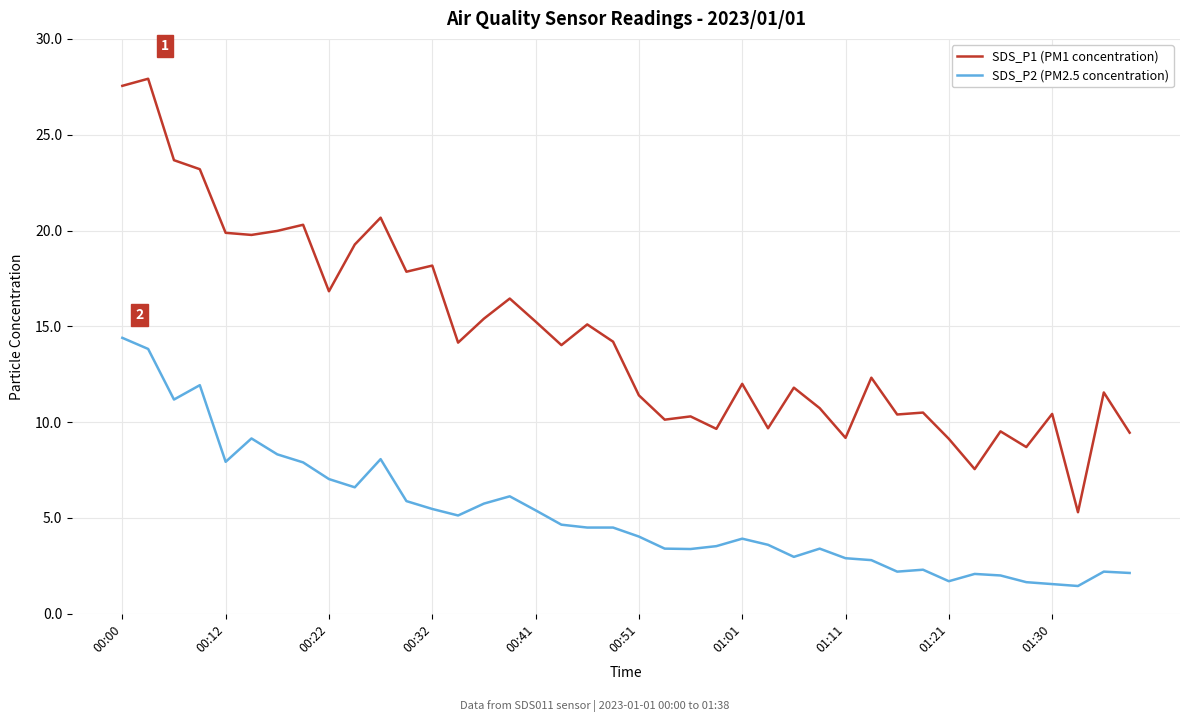

Which series has the largest total across all categories?

SDS_P1 (PM1 concentration)